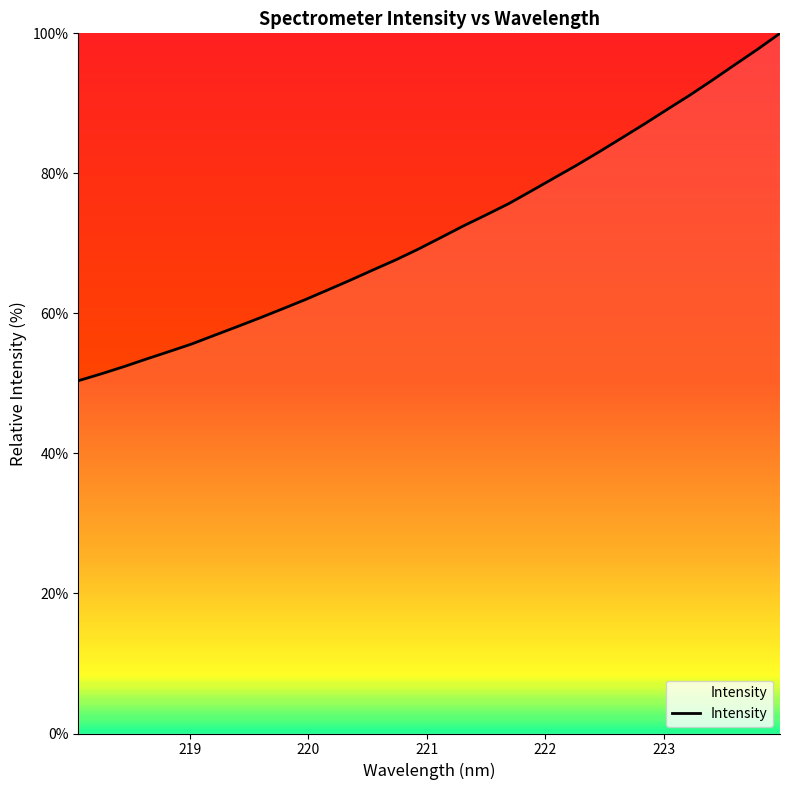

What is the difference between the second highest and second lowest values?

46.3